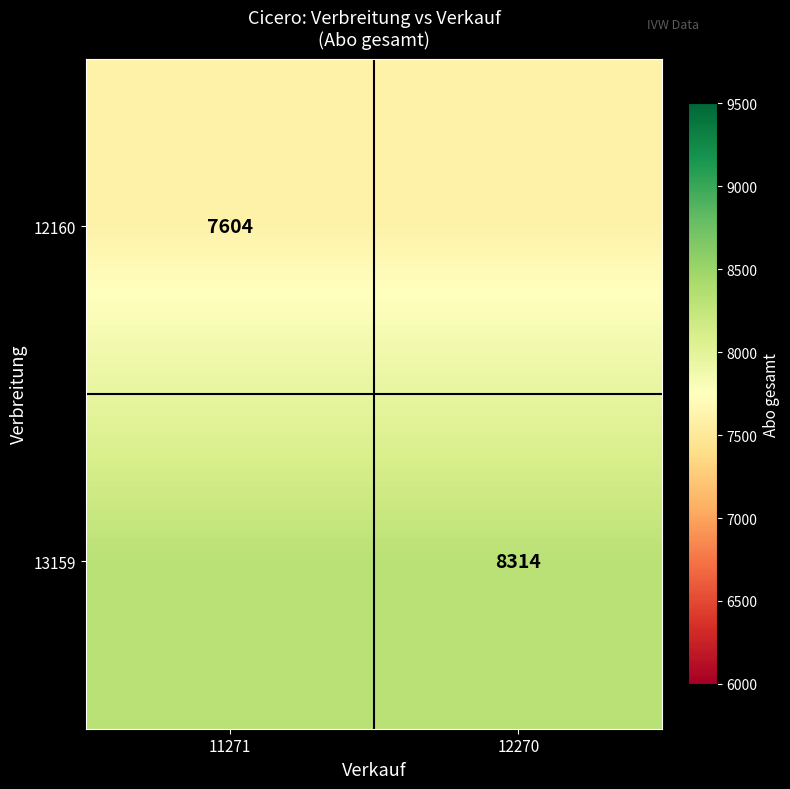

The value of 12160 at 11271 is 5214. True or false?

False